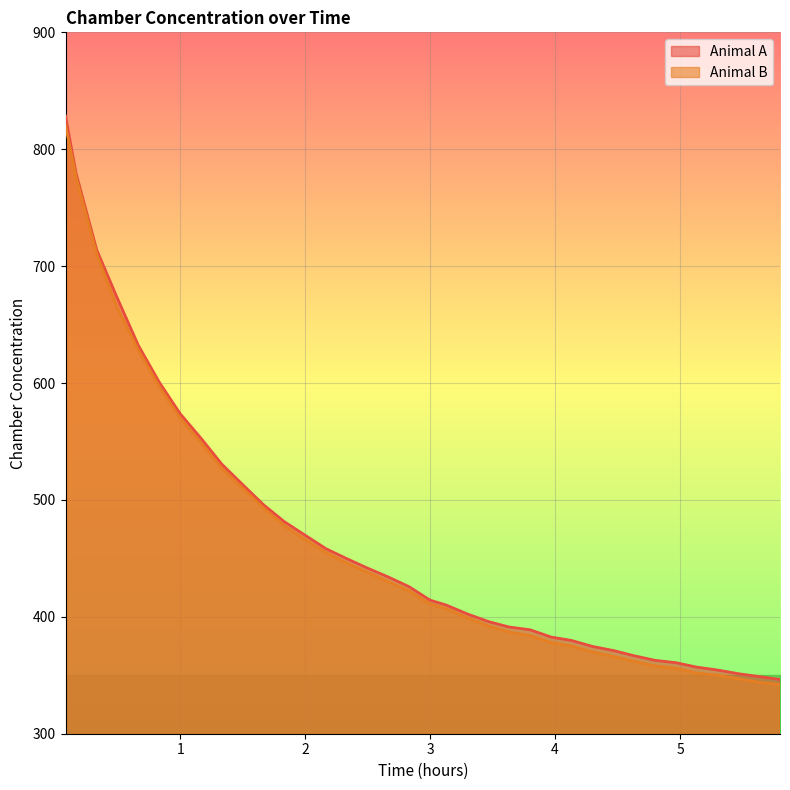

Which series has the widest spread of values?

Animal A